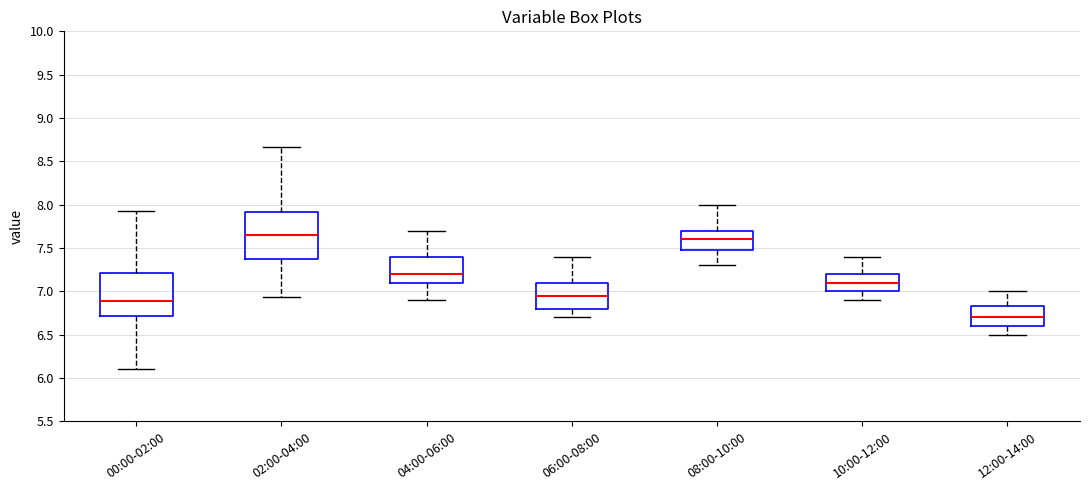

Reading left to right, transcribe this box plot: for each box, give where its median line is, the range the box spans, and where its two whiskers end, as read against the y-axis. The values are not printed on the chart, so give them approximately, as read against the axis.

00:00-02:00: median 6.90, box 6.70 to 7.20, whiskers 6.10 to 7.95
02:00-04:00: median 7.65, box 7.40 to 7.90, whiskers 6.95 to 8.65
04:00-06:00: median 7.20, box 7.10 to 7.40, whiskers 6.90 to 7.70
06:00-08:00: median 6.95, box 6.80 to 7.10, whiskers 6.70 to 7.40
08:00-10:00: median 7.60, box 7.50 to 7.70, whiskers 7.30 to 8.00
10:00-12:00: median 7.10, box 7.00 to 7.20, whiskers 6.90 to 7.40
12:00-14:00: median 6.70, box 6.60 to 6.85, whiskers 6.50 to 7.00